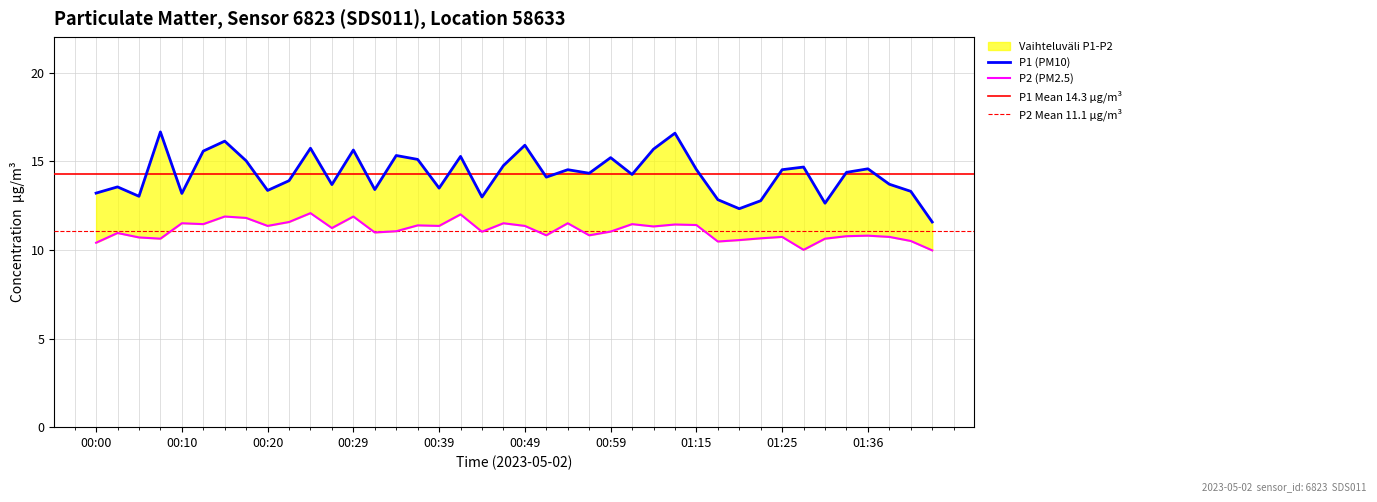

Between 00:20 and 00:39, which is larger?

00:39